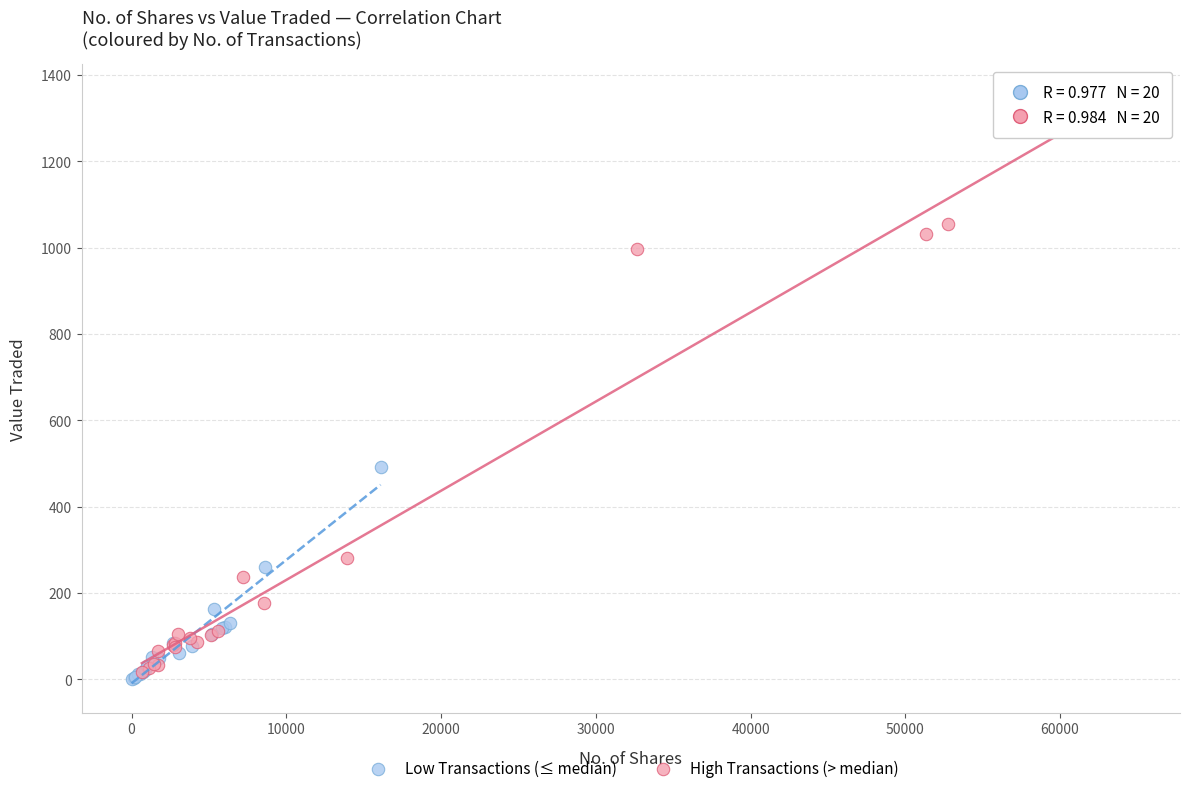

Which series contains the lowest Y value?

Low Transactions (≤ median)